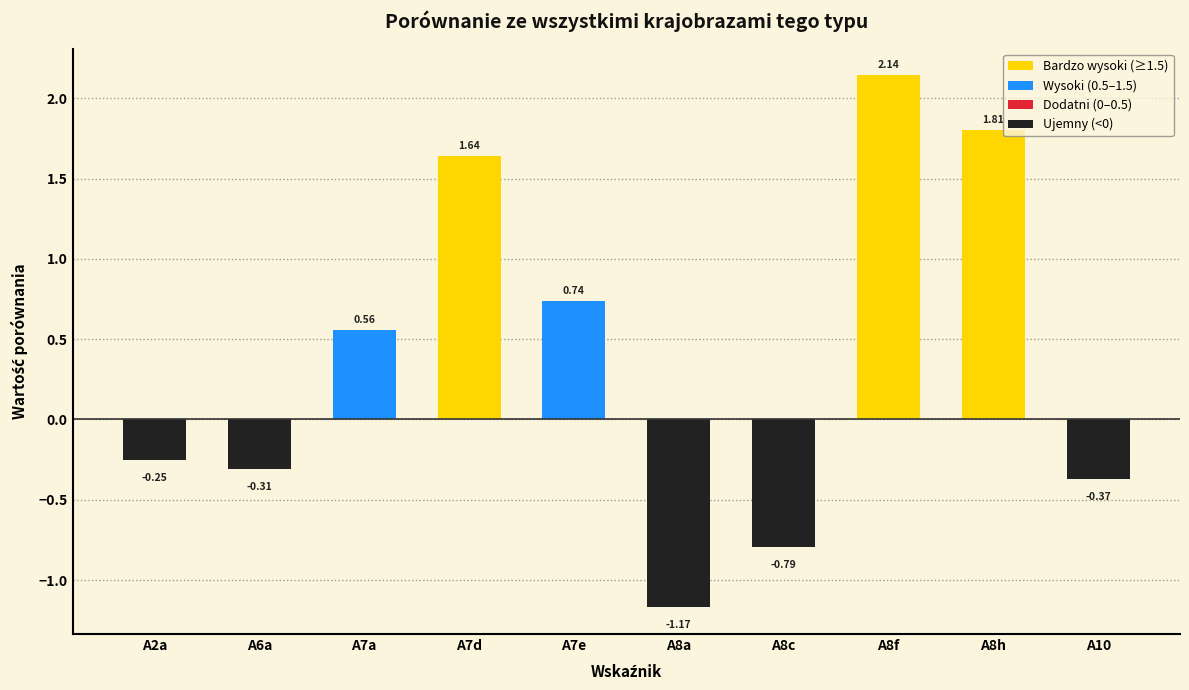

What is the label of the 5th bar from the right?

A8a